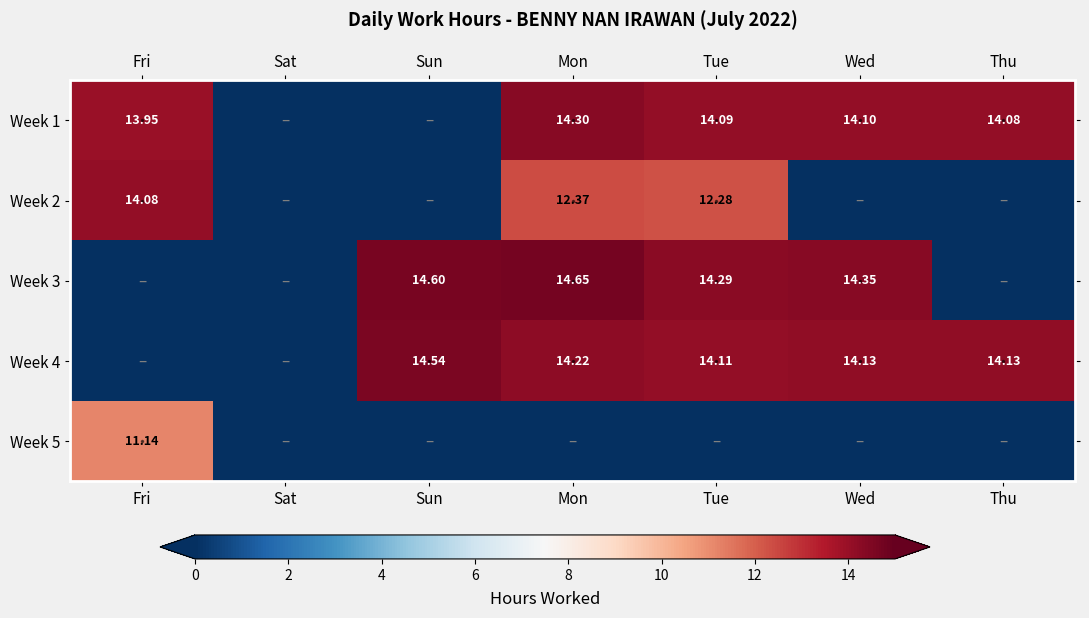

List the labels in order of Week 1 value, smallest first.

Sat, Sun, Fri, Thu, Tue, Wed, Mon